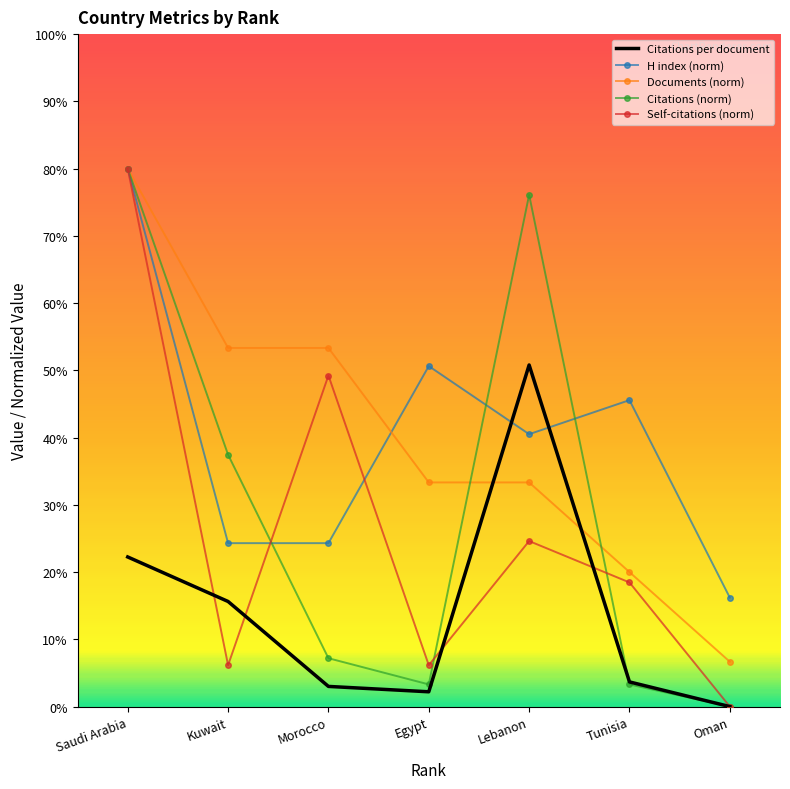

What is the difference between the highest and lowest values at Egypt?

48.4